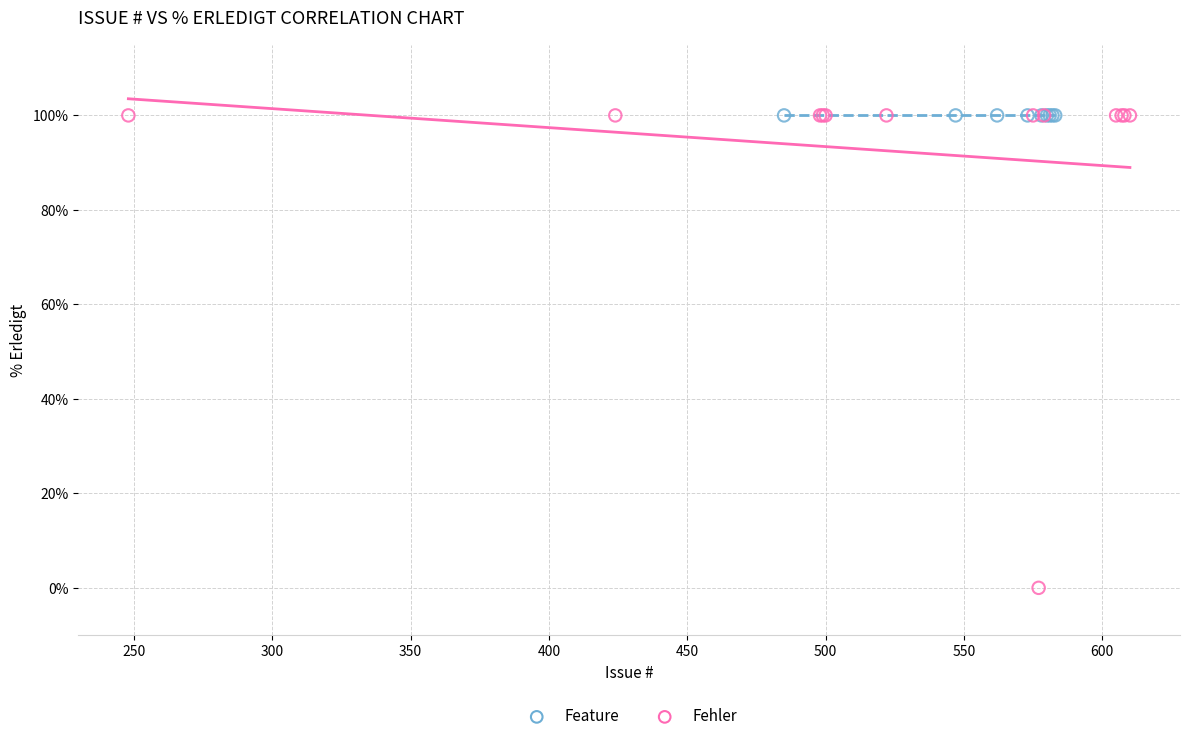

Which series contains the lowest Y value?

Fehler